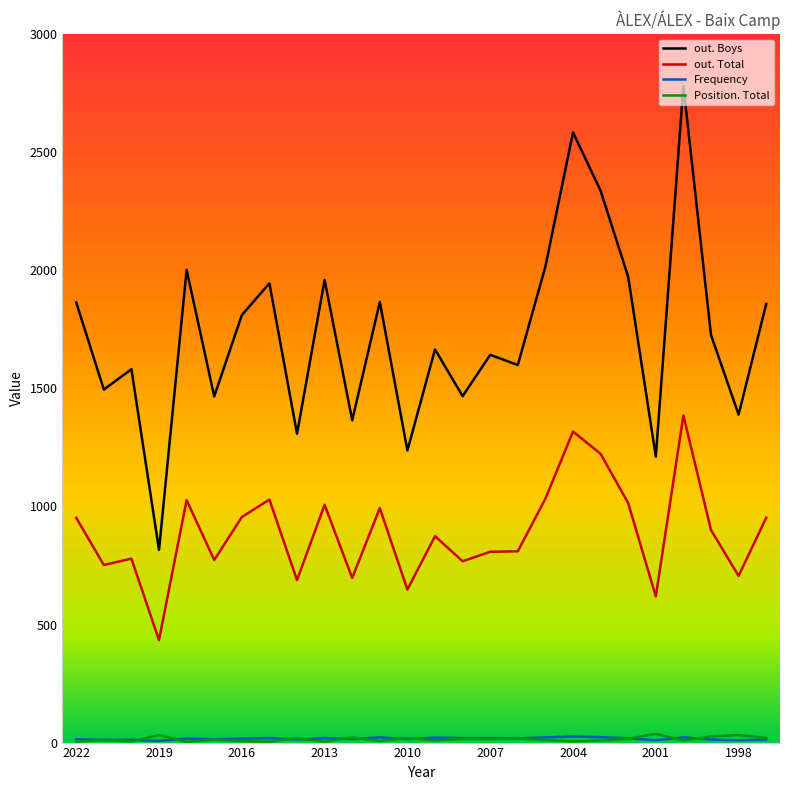

Which series has the largest total across all categories?

out. Boys